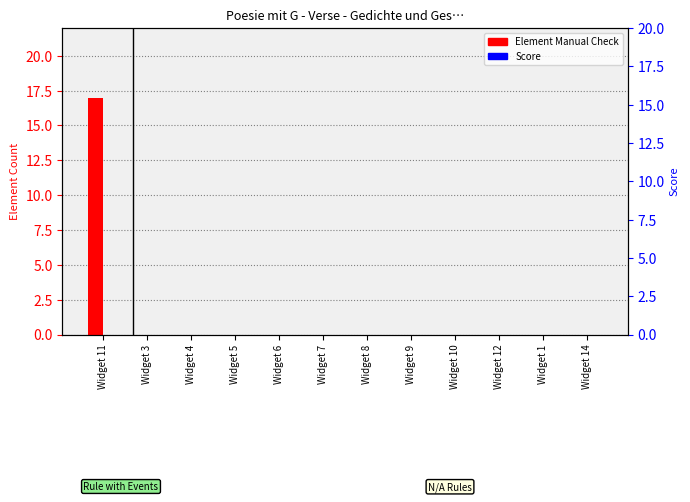

Between Widget 1 and Widget 9, which is larger?

Widget 1